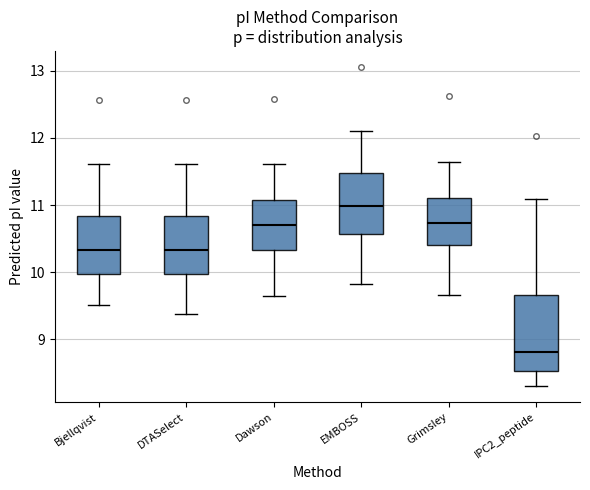

Where is the upper edge of the box for Dawson on the y-axis? The values are not printed on the chart, so give them approximately, as read against the axis.

11.1